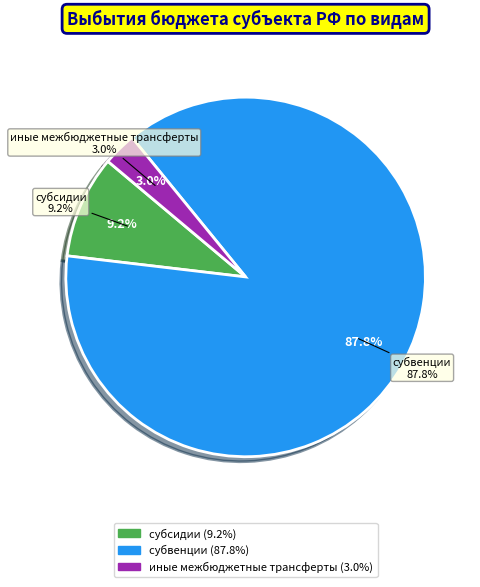

To the nearest percent, what portion does субвенции represent?

88%